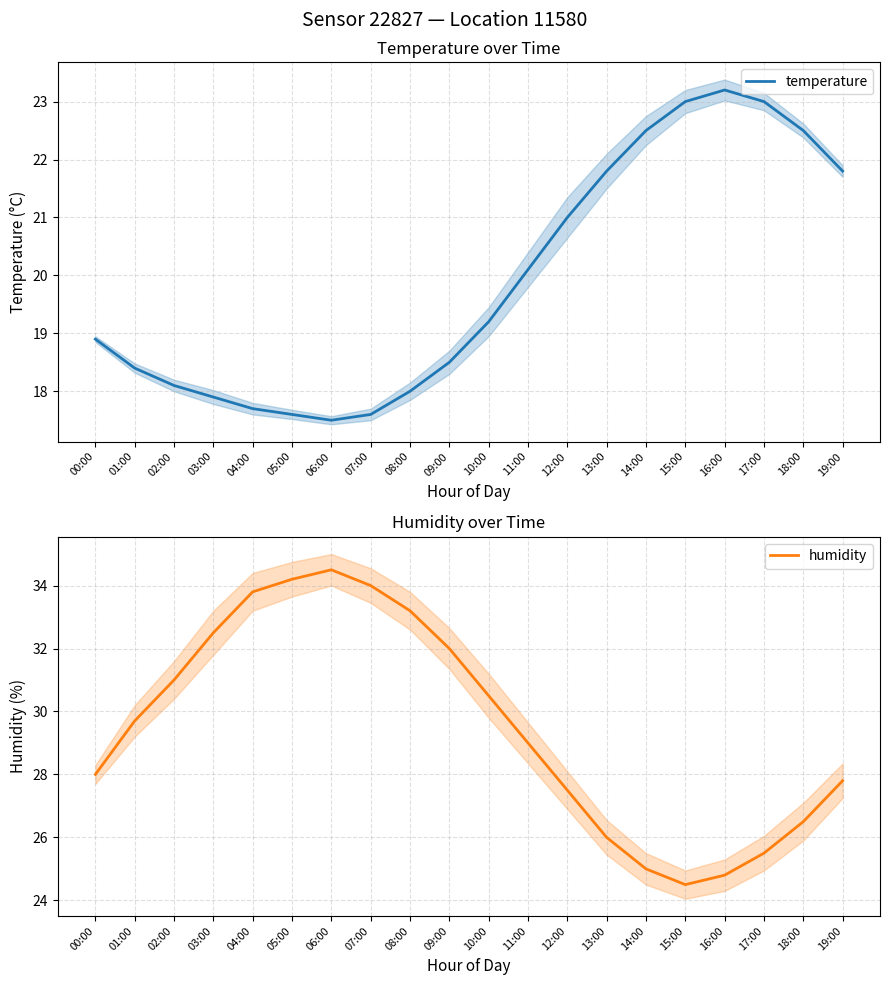

Which series has the largest total across all categories?

humidity